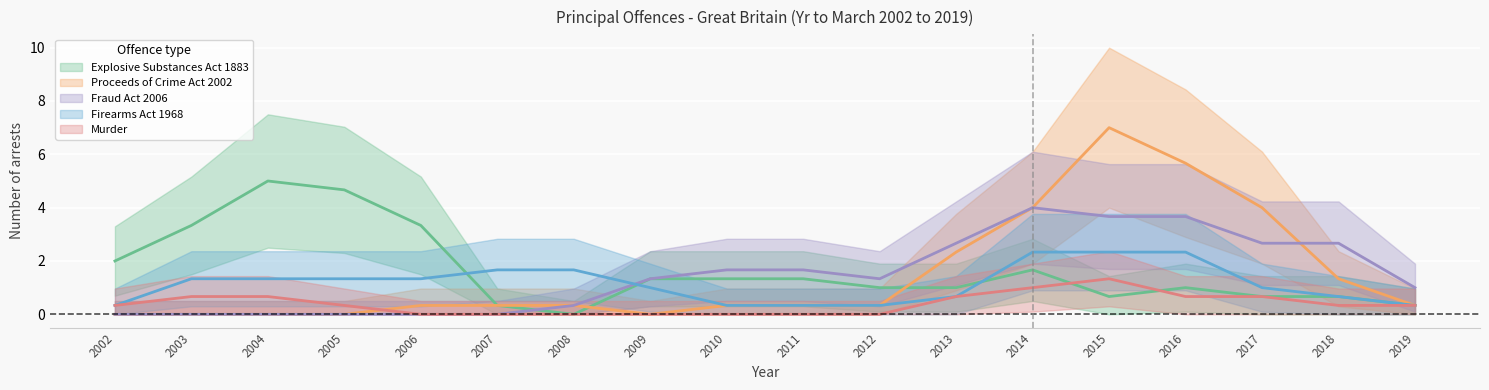

At which category is the sum across all series the highest?

Yr to March 2015